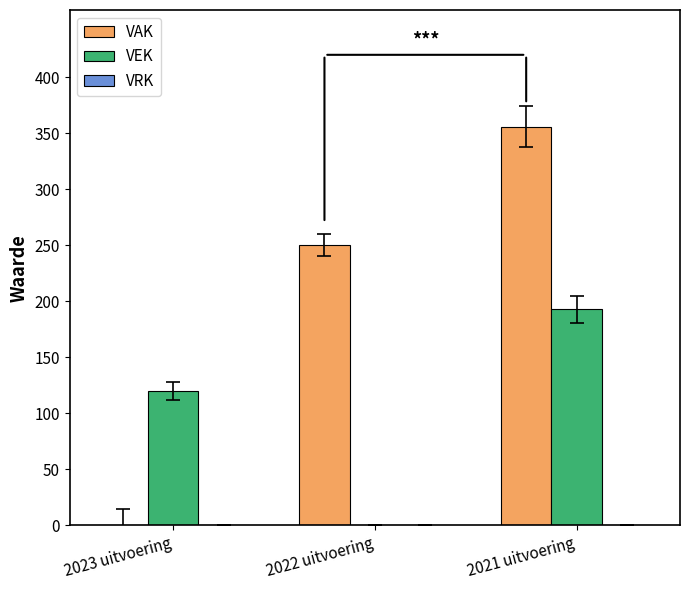

Which series has the largest total across all categories?

VAK